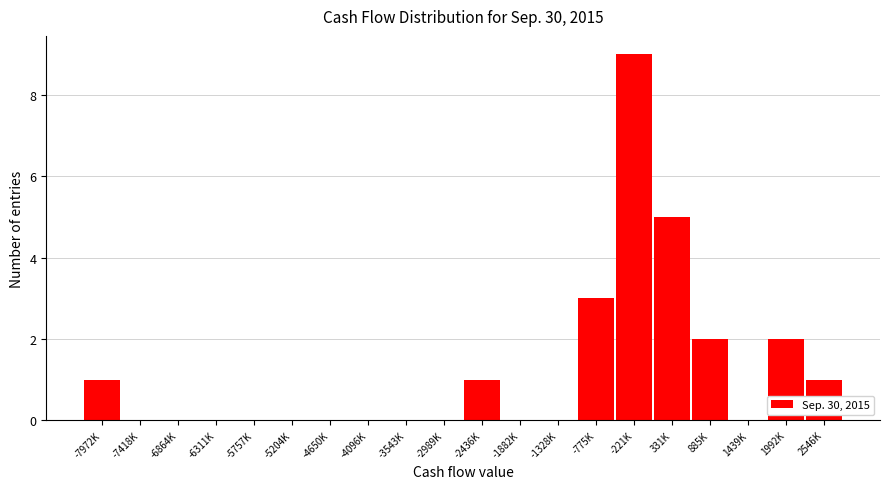

Reading left to right, list all the values displayed in this chart.

-7972K=1	-7418K=0	-6864K=0	-6311K=0	-5757K=0	-5204K=0	-4650K=0	-4096K=0	-3543K=0	-2989K=0	-2436K=1	-1882K=0	-1328K=0	-775K=3	-221K=9	331K=5	885K=2	1439K=0	1992K=2	2546K=1